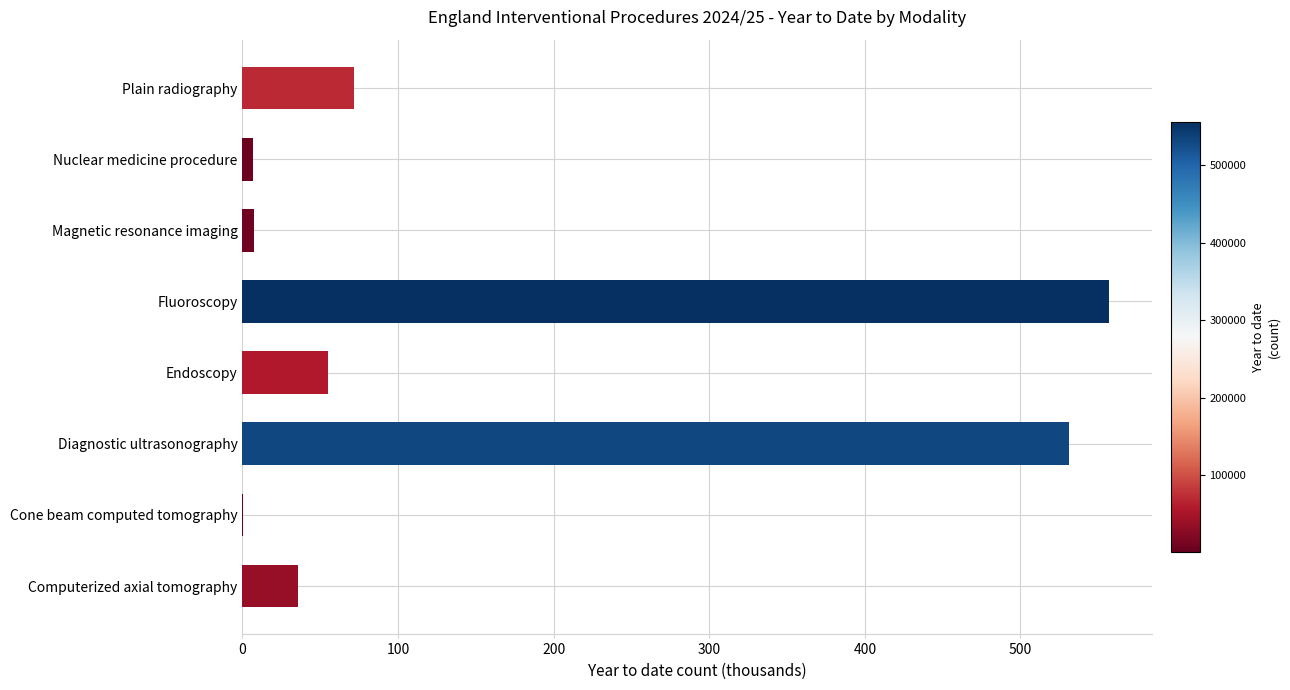

What is the greatest value displayed?

556.7